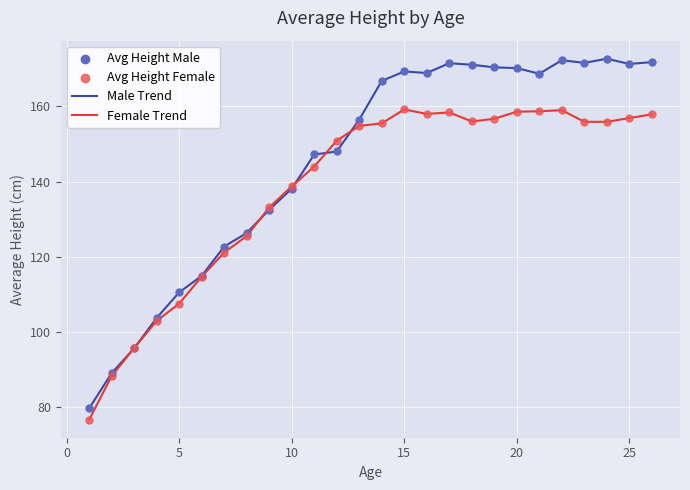

Rank the series by their maximum value, from lowest to highest.

Female Trend, Male Trend